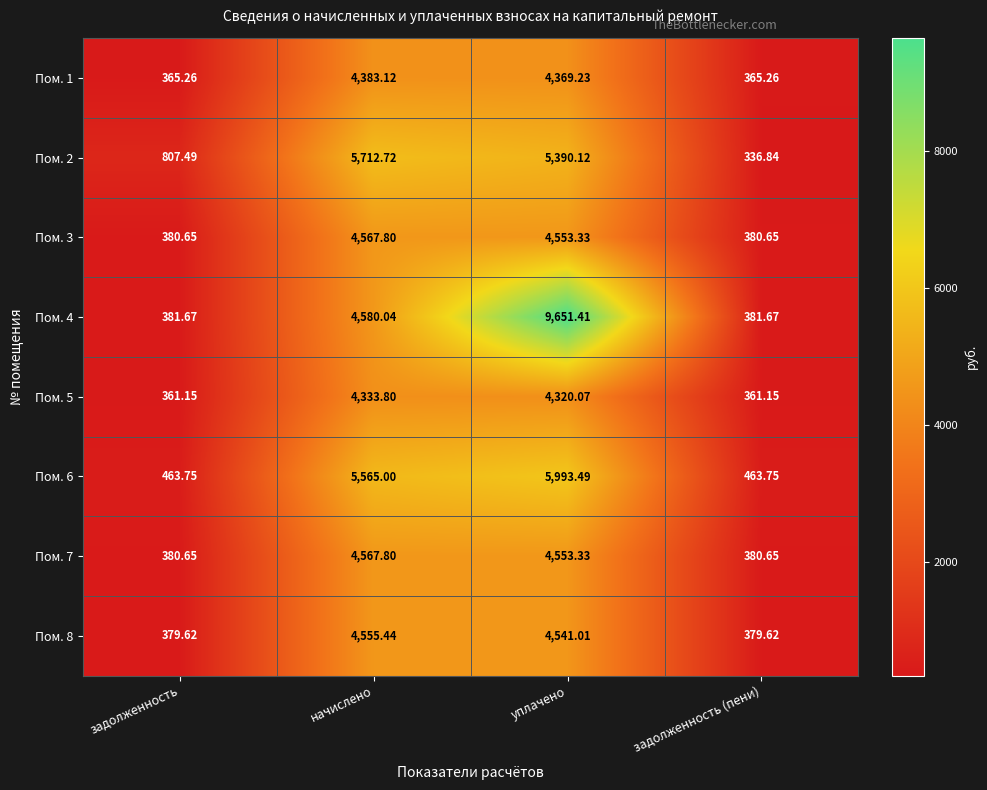

Where does the Пом. 1 series first go above 4369?

начислено